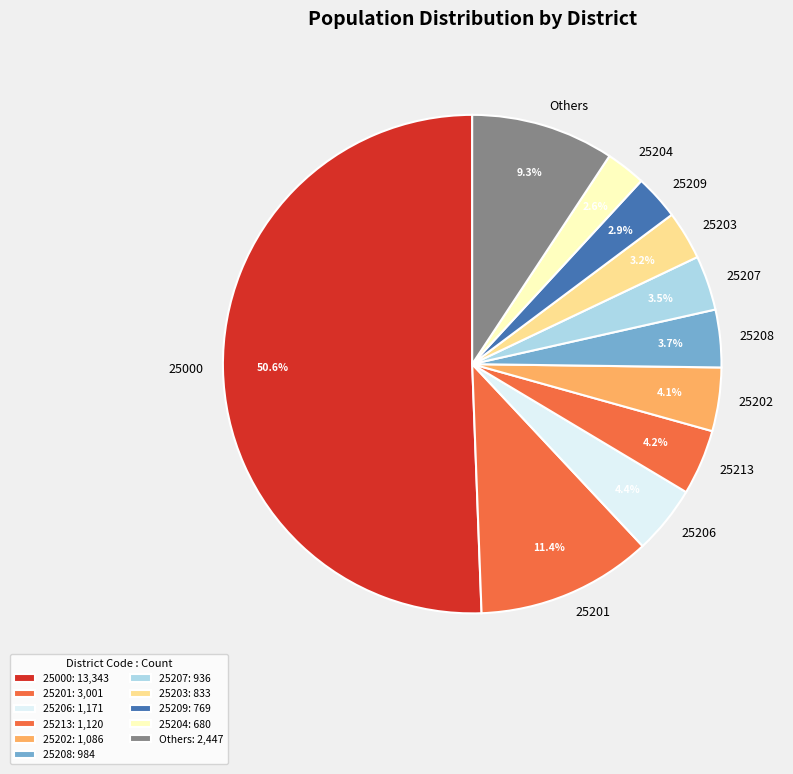

How many slices are in this pie chart?

11